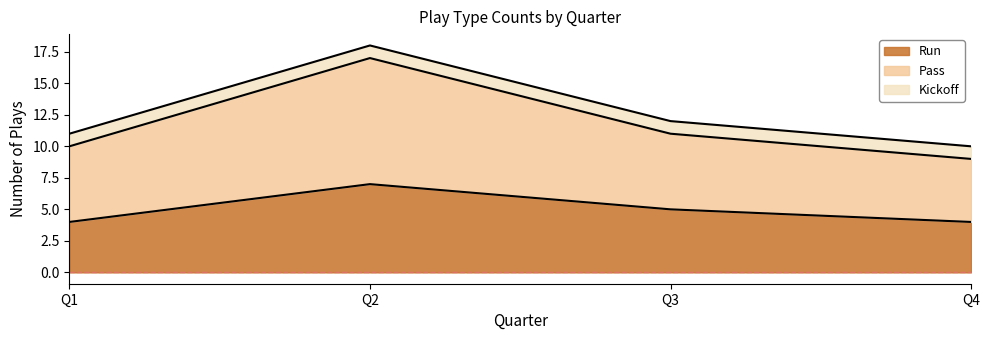

What is the total value across all series at Q2?

18